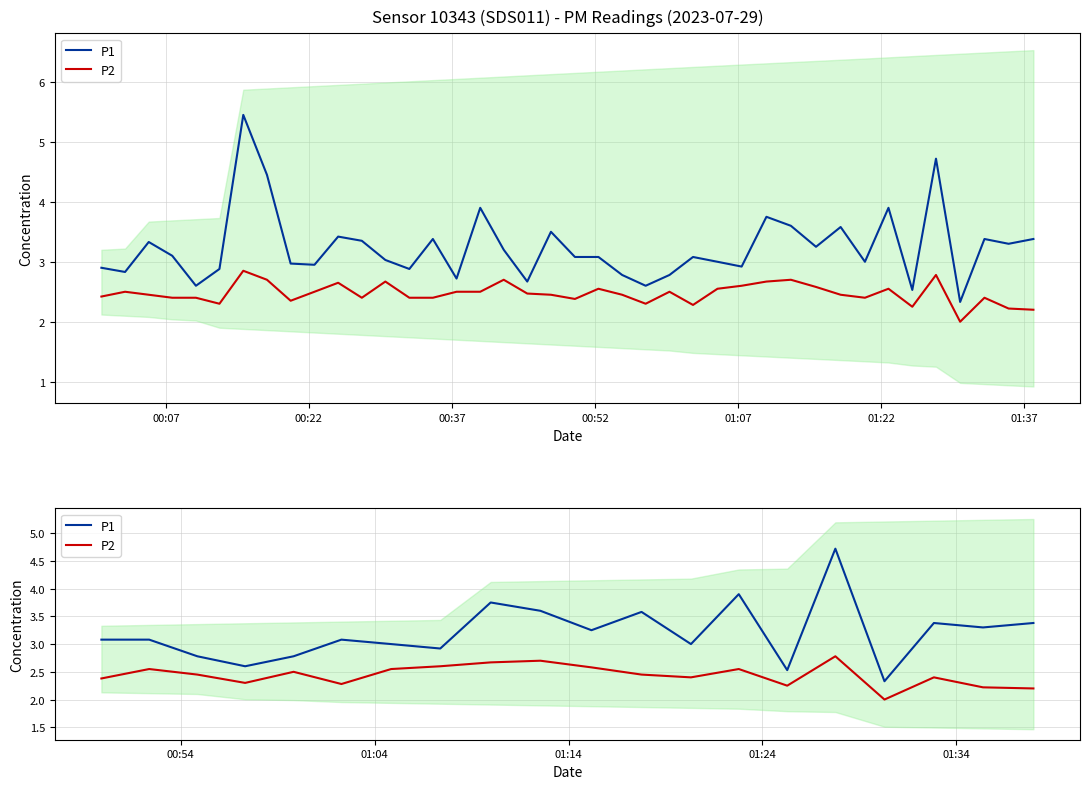

How many lines are shown in the chart?

2